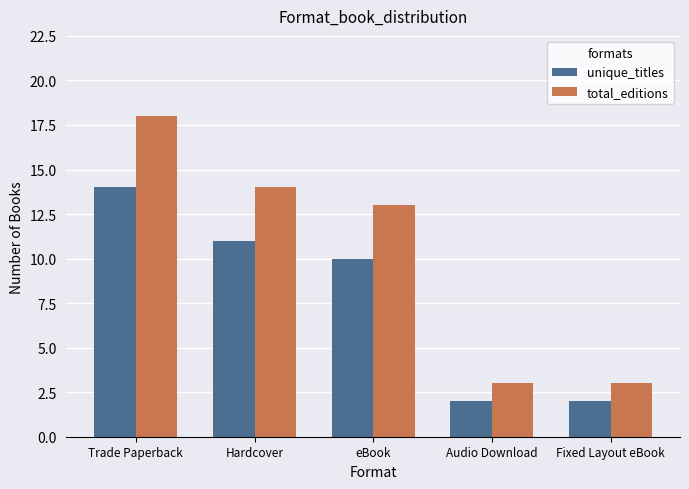

What is the difference between the highest and lowest values at Fixed Layout eBook?

1